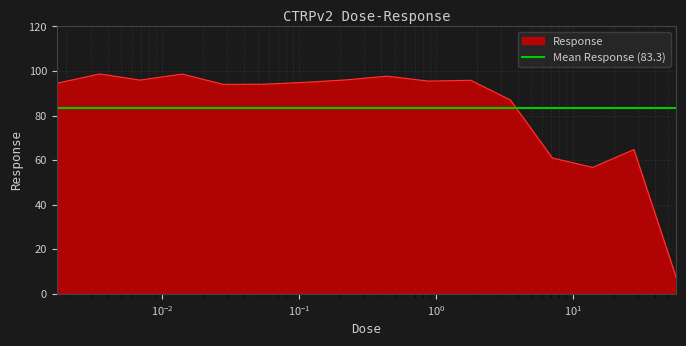

What is the value of the 8th point from the left?

96.0